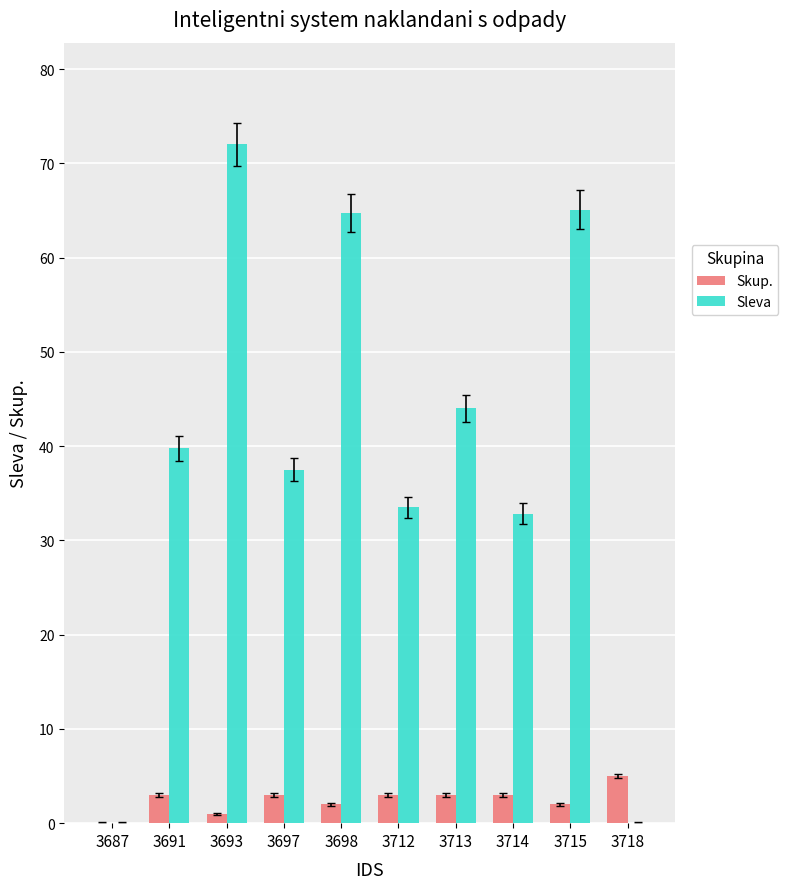

Which series has the widest spread of values?

Sleva